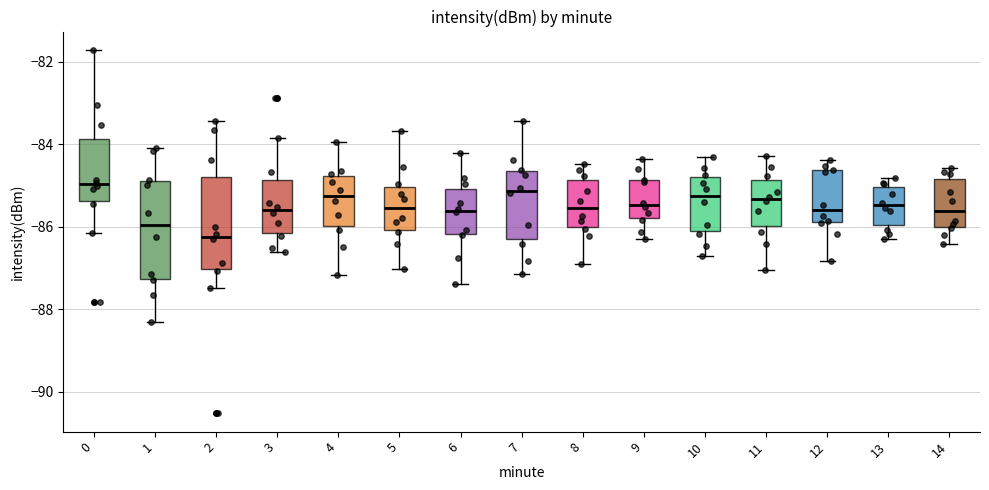

Where is the lower edge of the box at x = 10 on the y-axis? The values are not printed on the chart, so give them approximately, as read against the axis.

-86.2